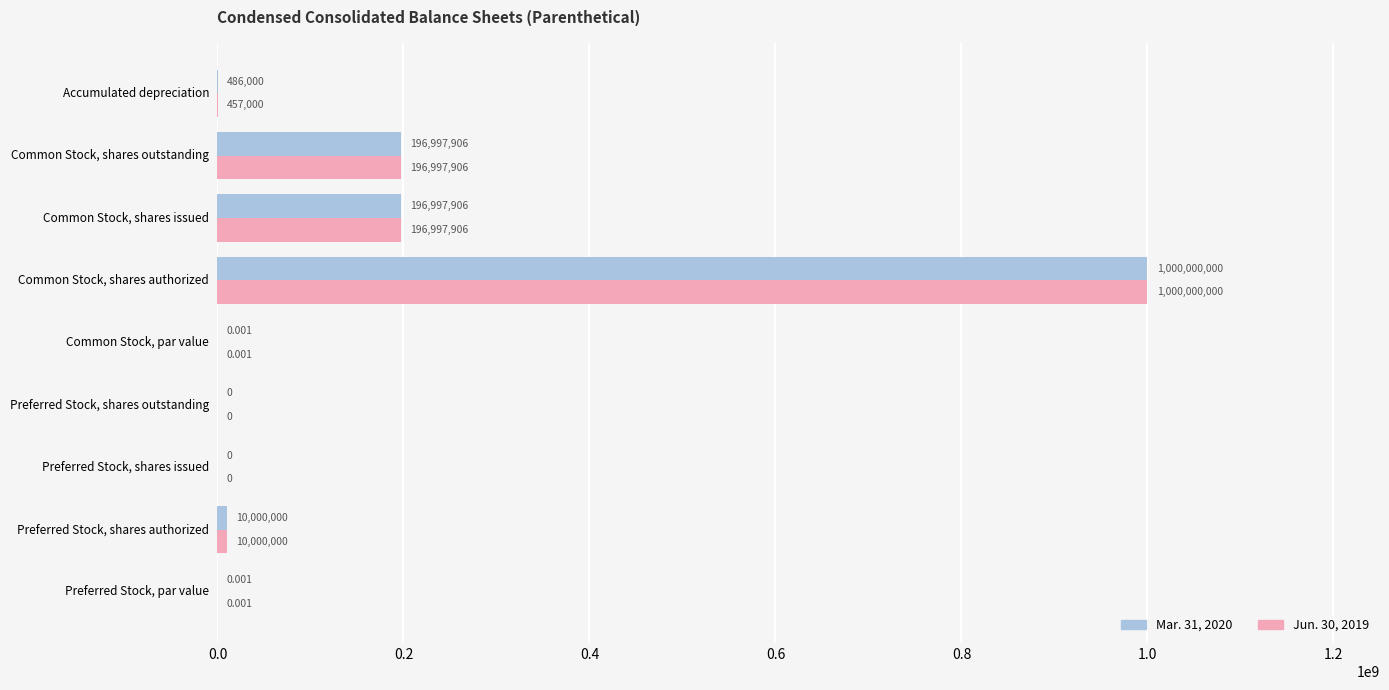

Is the value of Jun. 30, 2019 at Preferred Stock, par value greater than the value of Mar. 31, 2020 at Preferred Stock, shares issued?

Yes